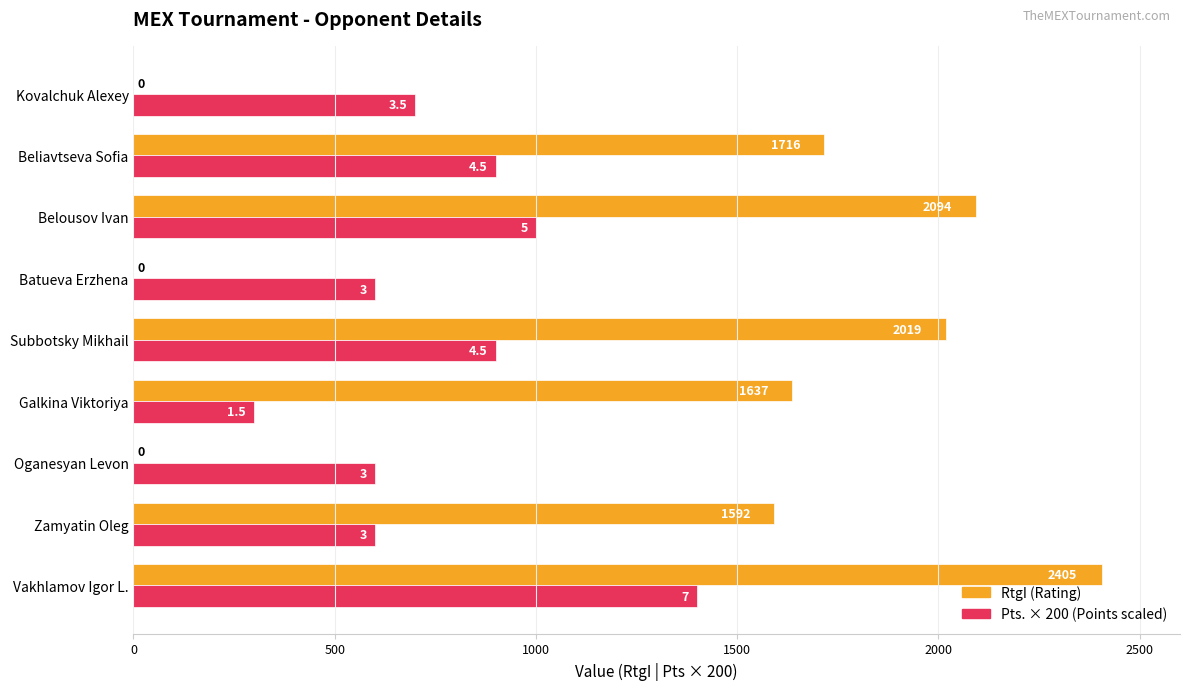

At which category is the sum across all series the highest?

Vakhlamov Igor L.